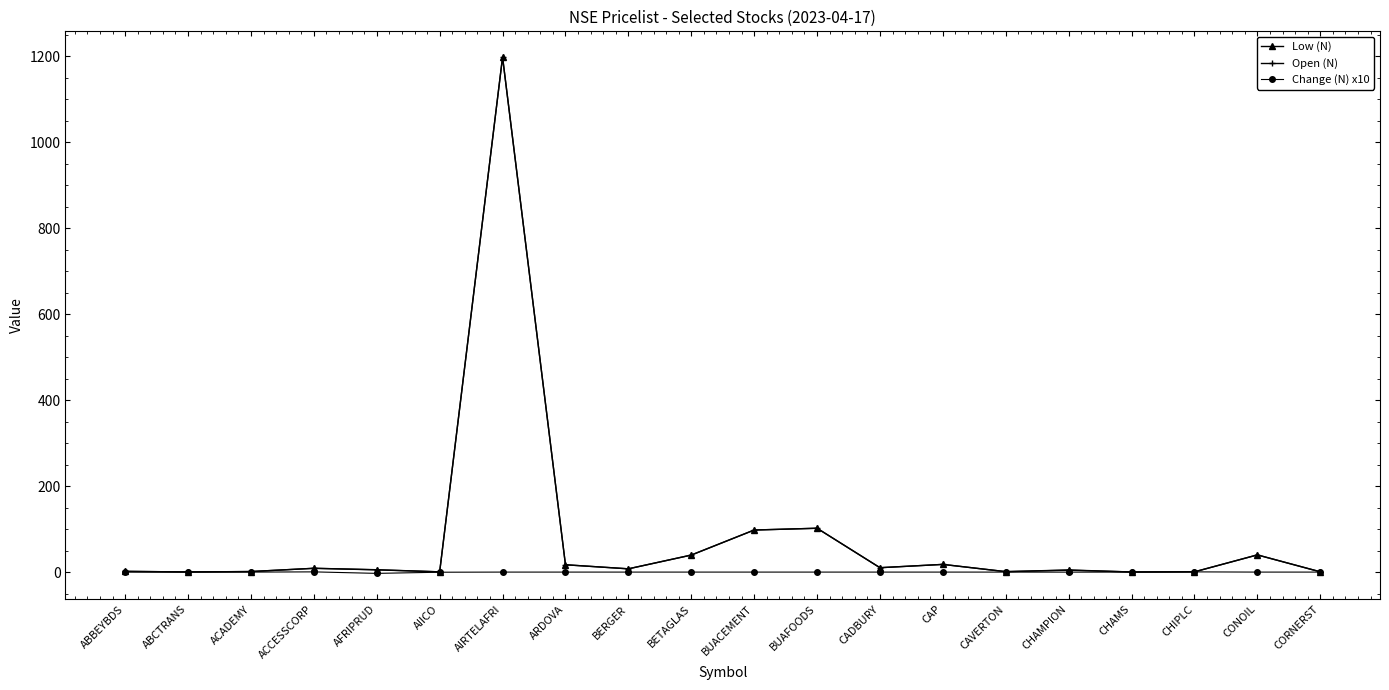

The value of Change (N) x10 at BUACEMENT is 0.0. True or false?

True